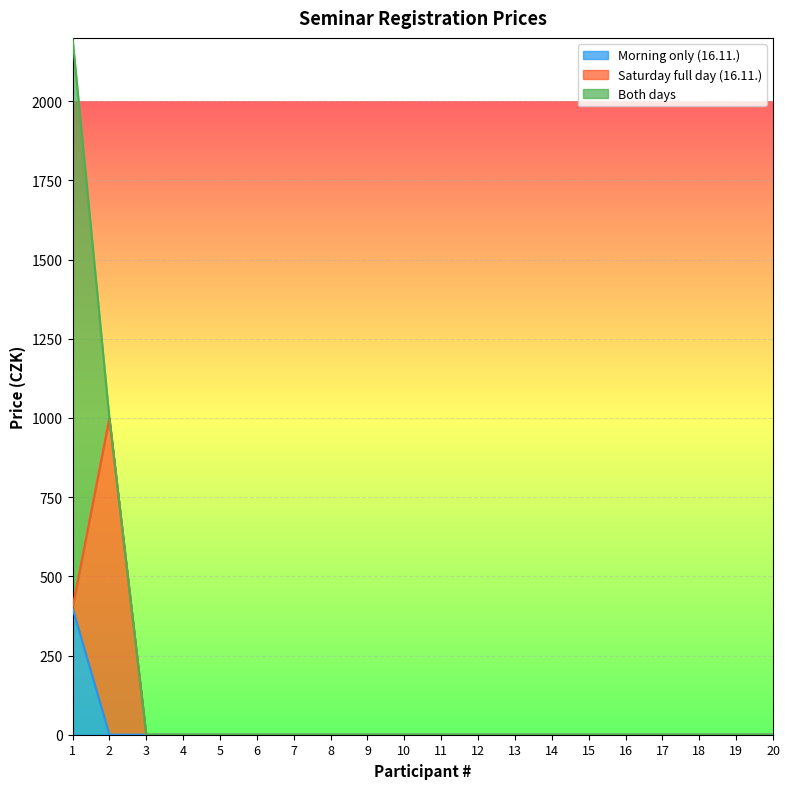

What are all the series names shown in the legend?

Morning only (16.11.), Saturday full day (16.11.), Both days